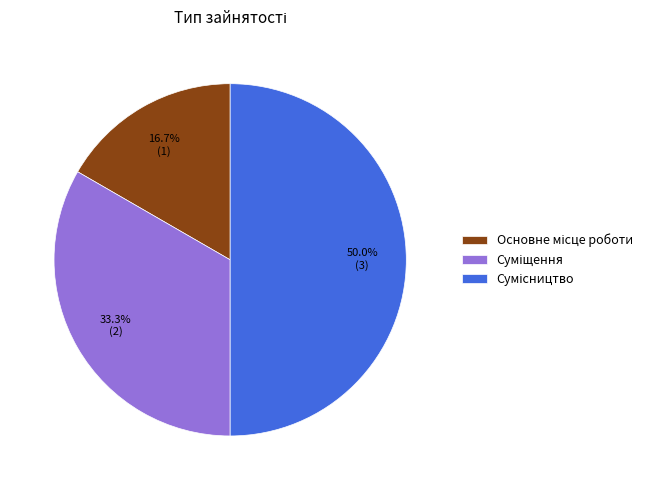

What percentage is NOT represented by Суміщення?

66.7%